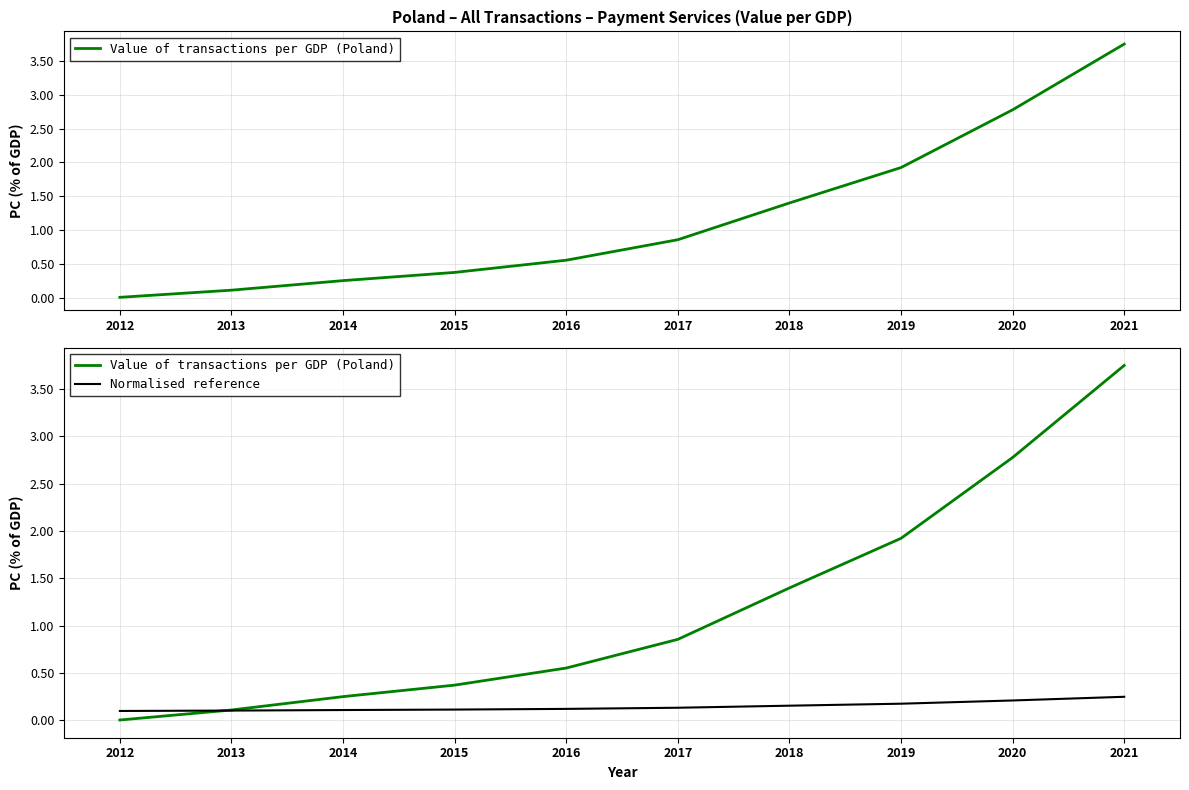

What is the spread (max minus min) of values at 2019?

1.7